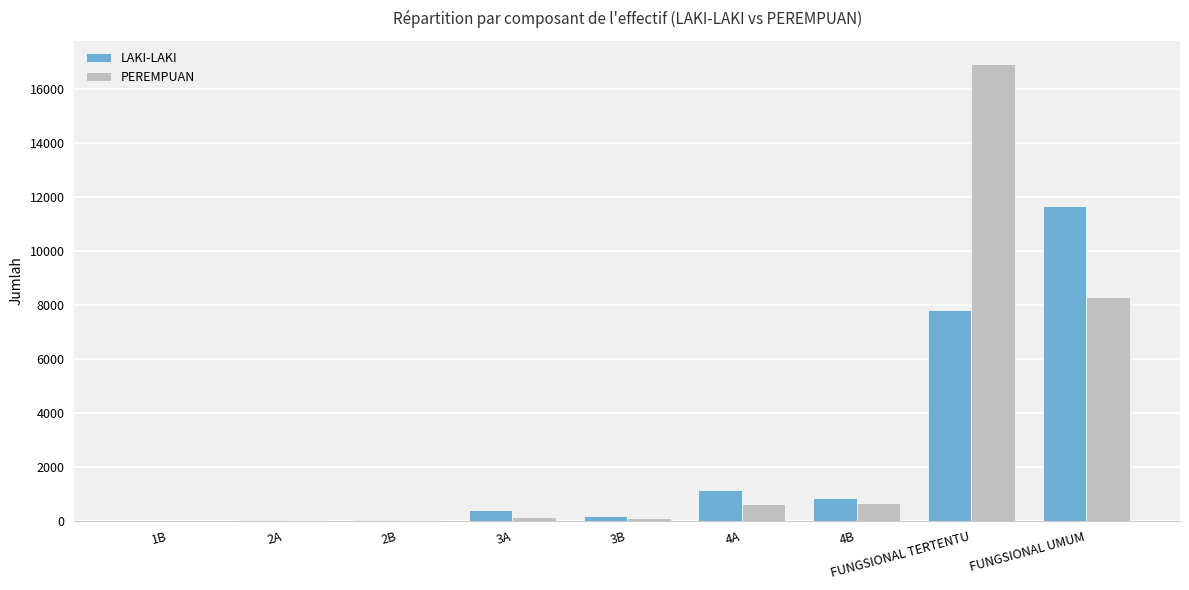

The value of LAKI-LAKI at 2A is 29. True or false?

True